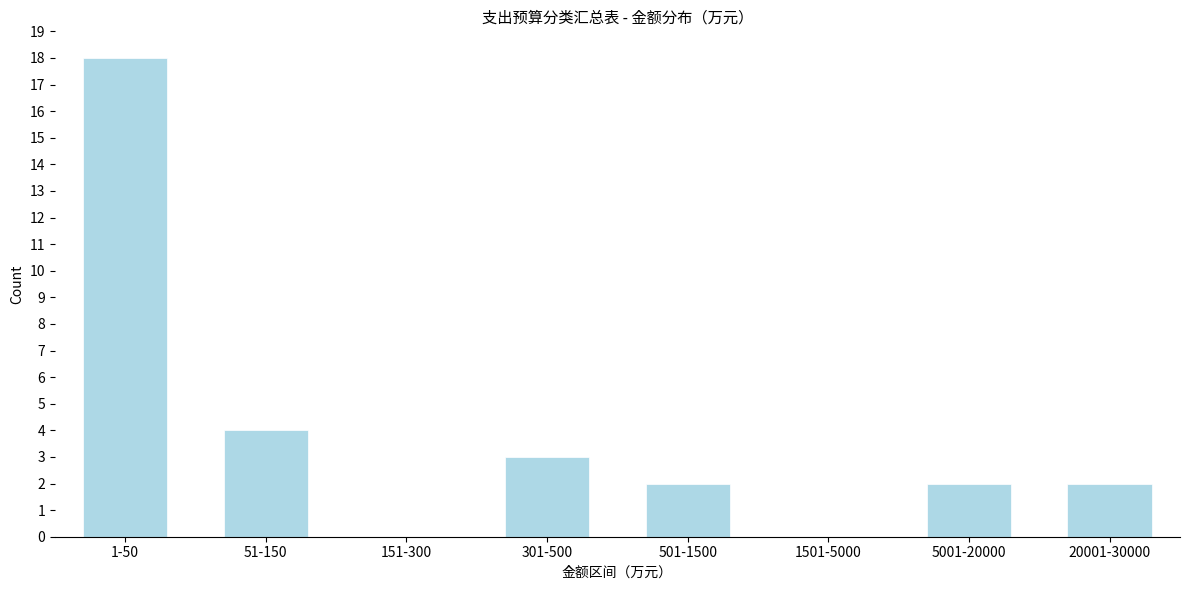

Reading left to right, what are all the values shown in this chart?

1-50=18	51-150=4	151-300=0	301-500=3	501-1500=2	1501-5000=0	5001-20000=2	20001-30000=2